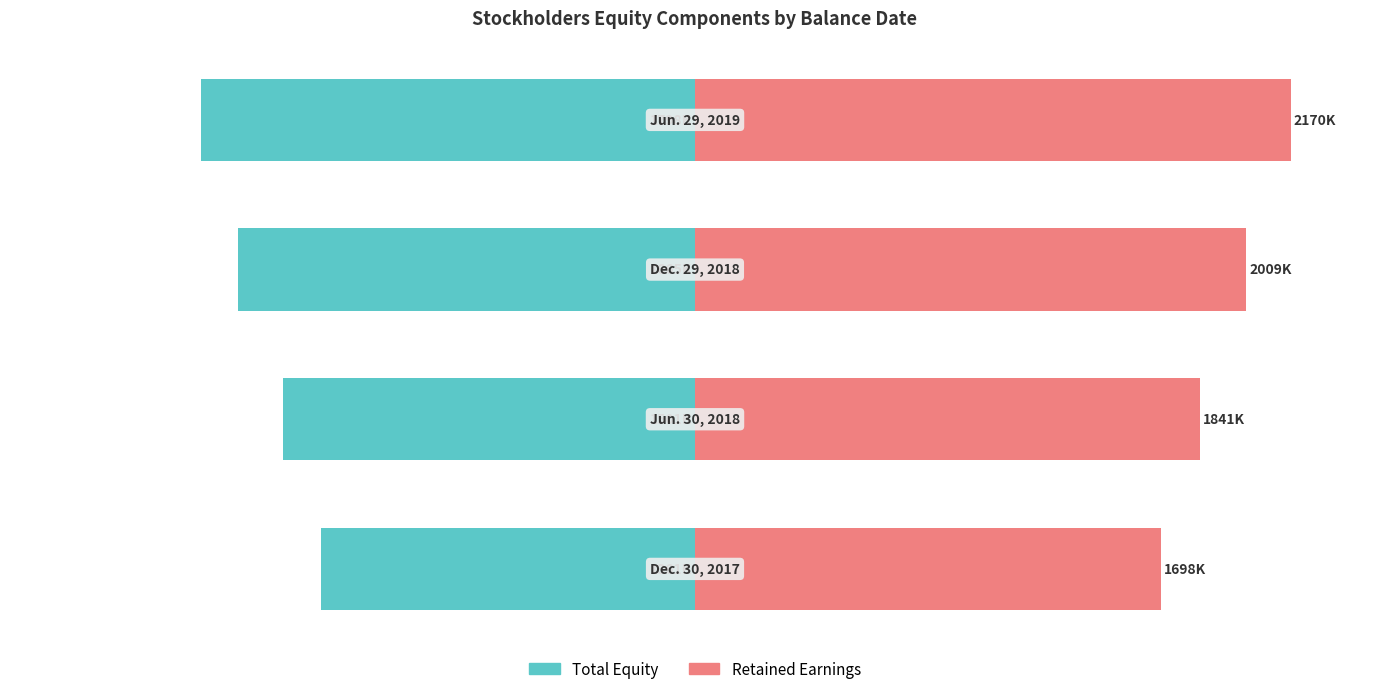

Reading left to right, transcribe all the data shown in this chart.

Total Equity: −150=-62.7	−100=-69.2	−50=-76.7	0=-82.9
Retained Earnings: −150=78.2	−100=84.8	−50=92.6	0=100.0